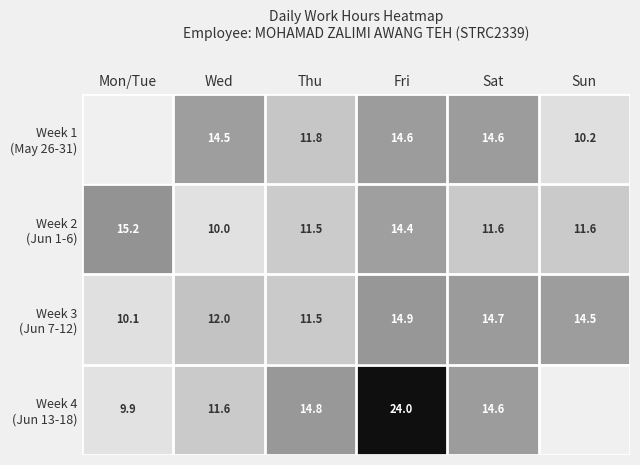

At how many categories does at least one series exceed 4?

6